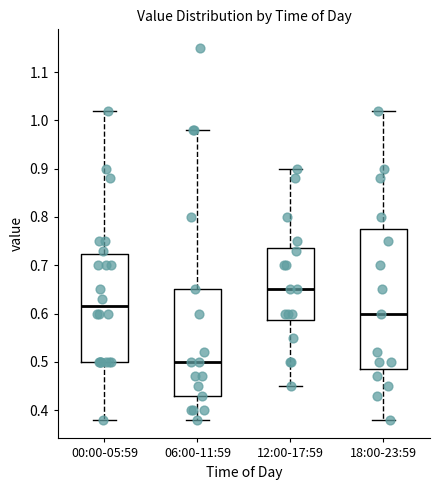

Reading left to right, read every box against the y-axis: the position of its median line, the range the box covers, and the ends of its whiskers. The values are not printed on the chart, so give them approximately, as read against the axis.

00:00-05:59: median 0.62, box 0.50 to 0.72, whiskers 0.38 to 1.02
06:00-11:59: median 0.50, box 0.43 to 0.65, whiskers 0.38 to 0.98
12:00-17:59: median 0.65, box 0.59 to 0.74, whiskers 0.45 to 0.90
18:00-23:59: median 0.60, box 0.49 to 0.78, whiskers 0.38 to 1.02